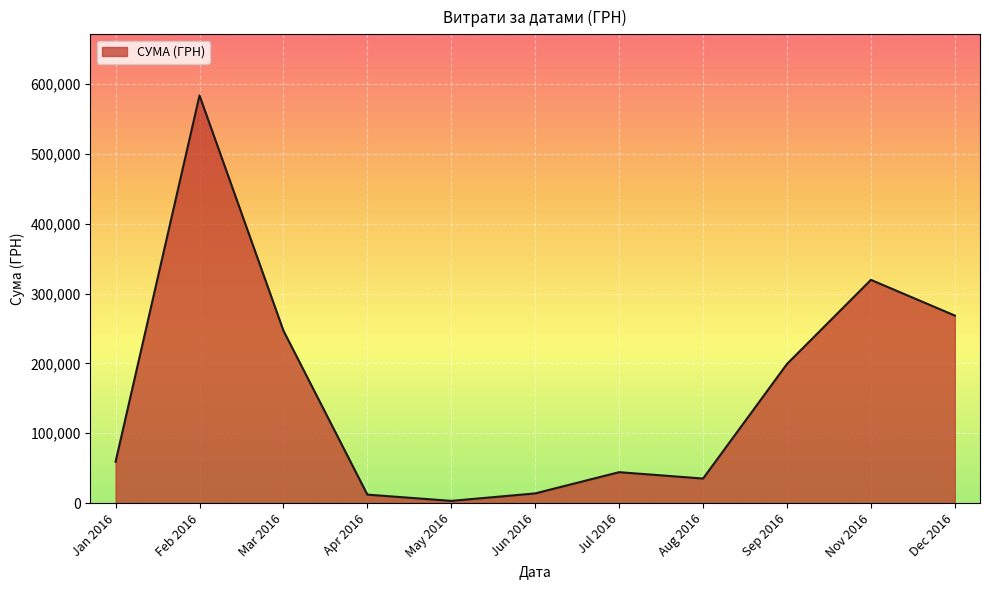

What is the maximum value shown in the chart?

583556.1